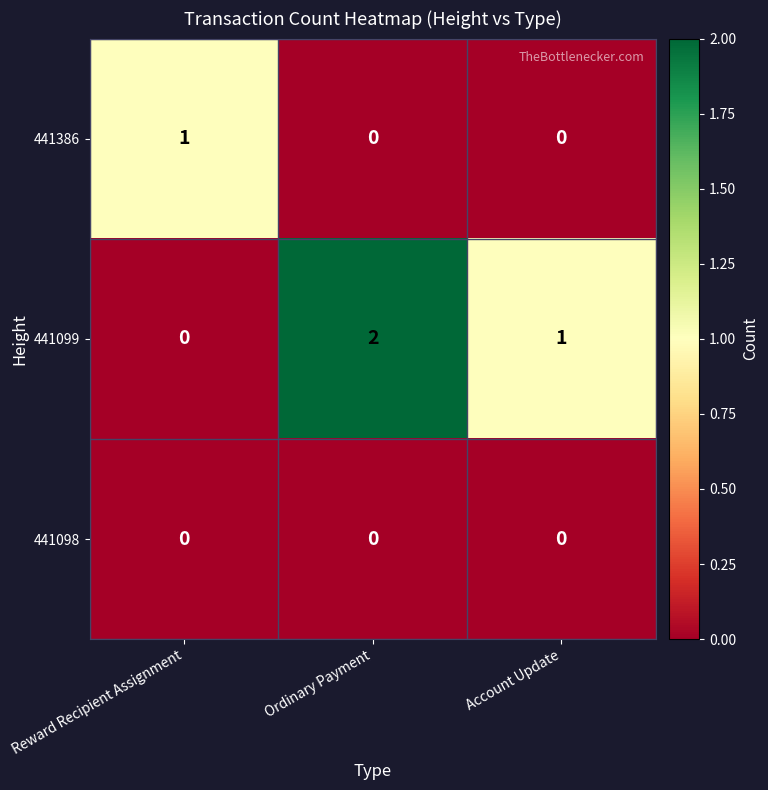

True or false: 441098 has a value of 0 at Reward Recipient Assignment.

True